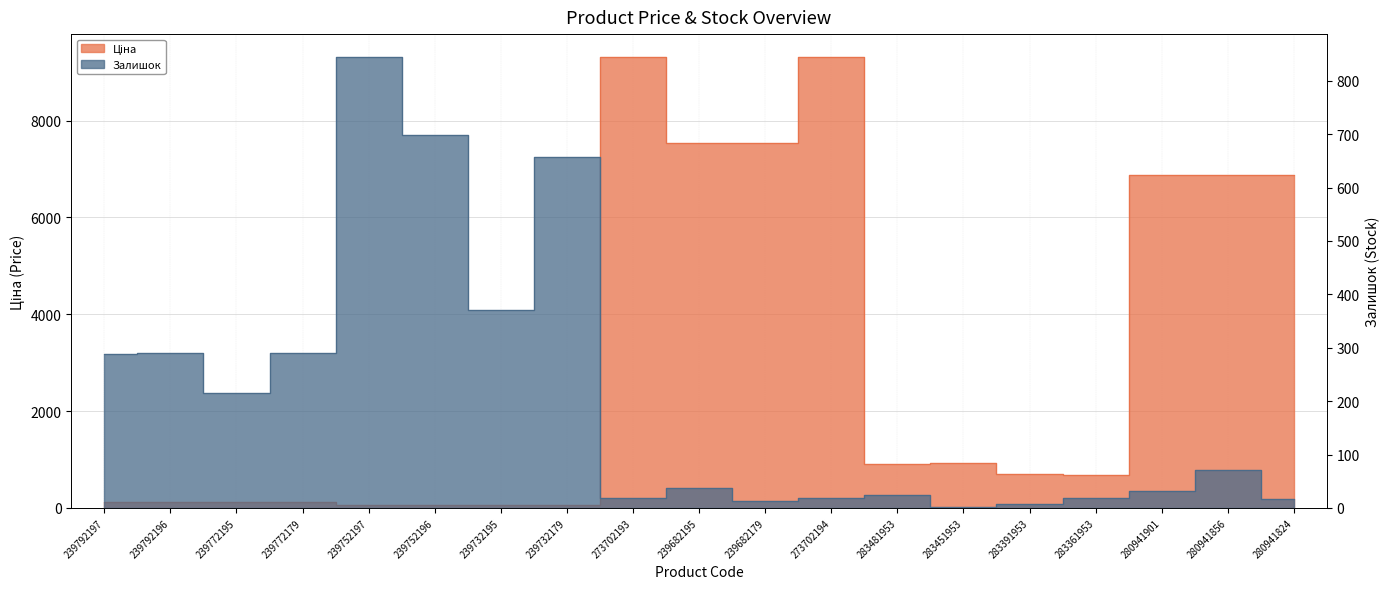

What position from the left is 239752197?

5